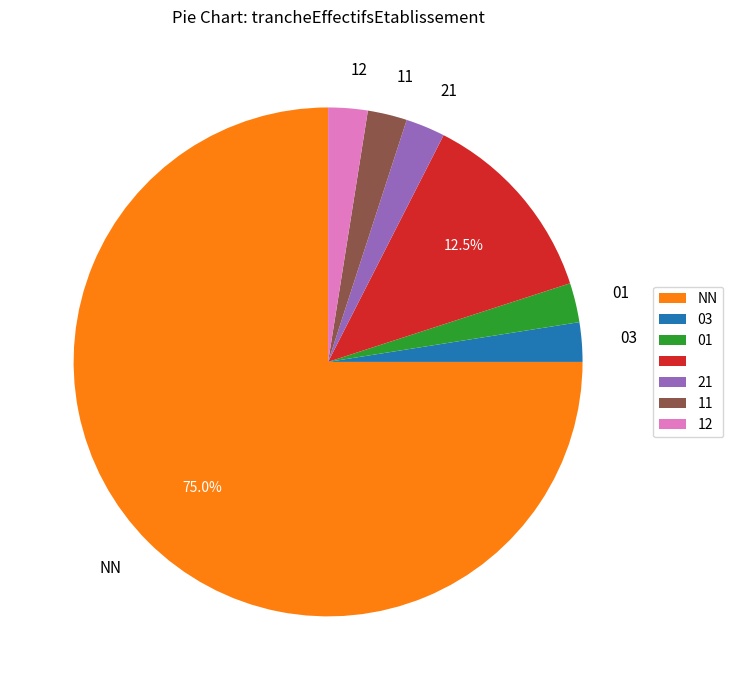

Does any single category account for the majority?

Yes